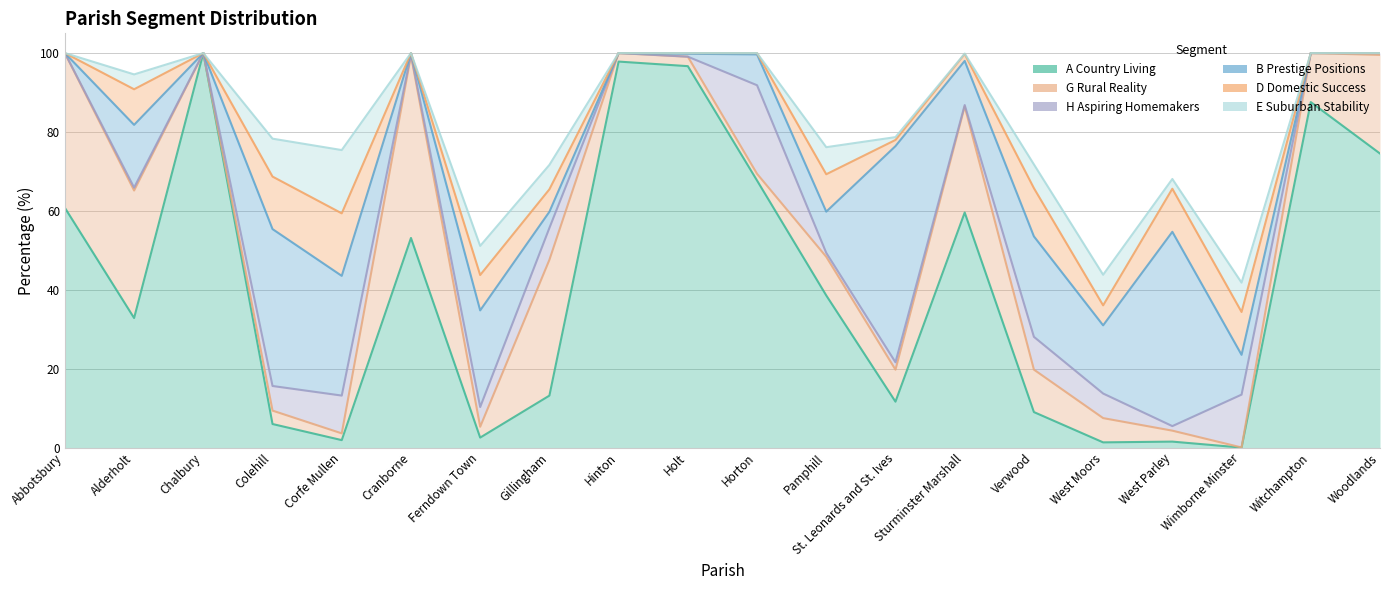

How many values in the D Domestic Success series exceed 5?

10